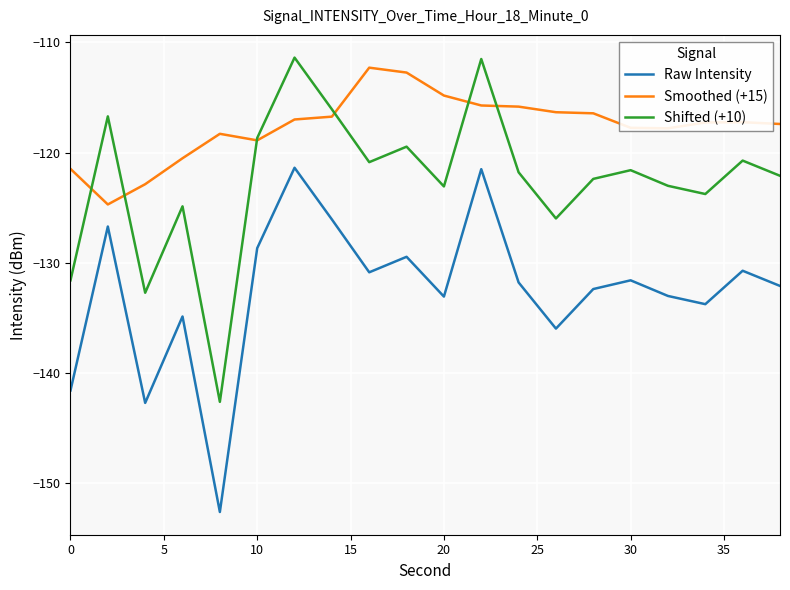

True or false: Raw Intensity and Smoothed (+15) cross at least once.

False